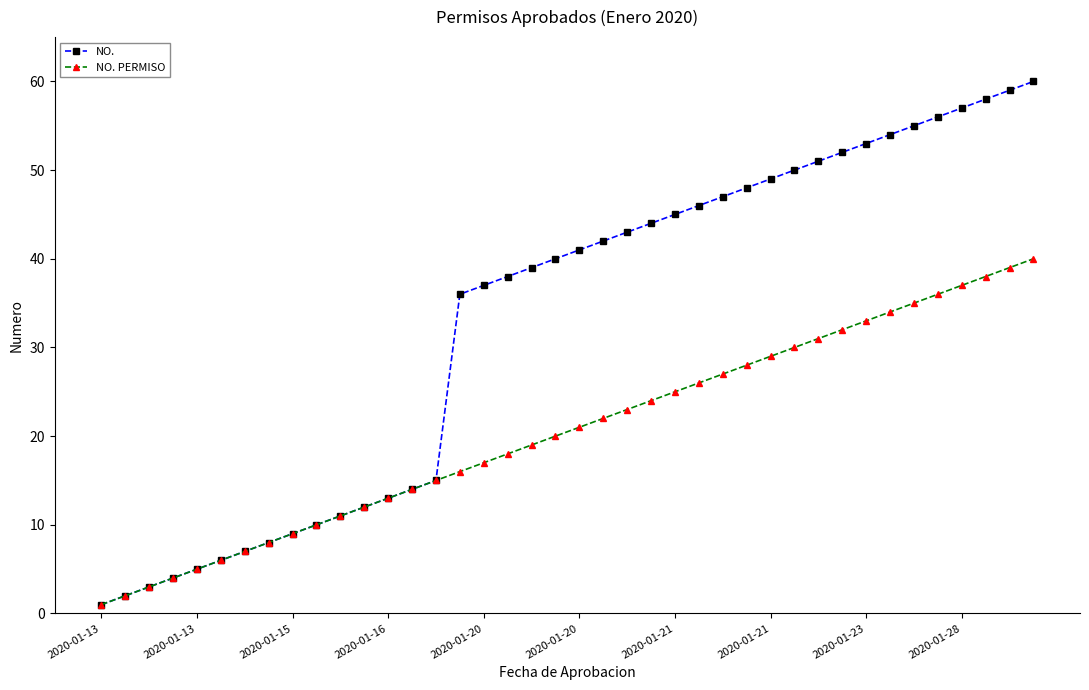

Rank the series by their maximum value, from highest to lowest.

NO., NO. PERMISO